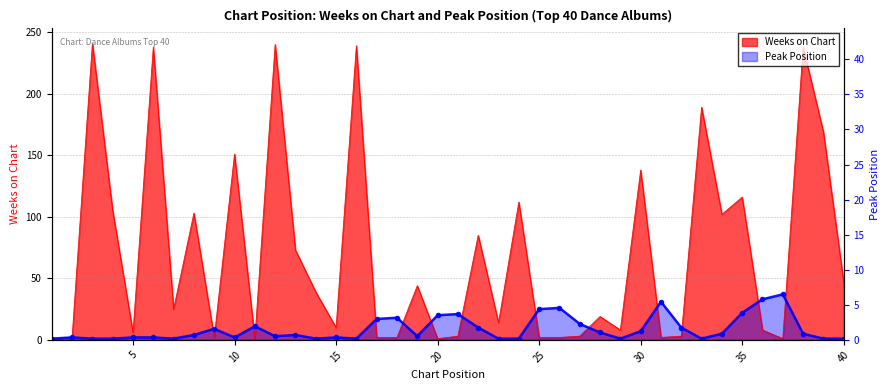

List the labels in order of Peak Position value, largest first.

37, 36, 31, 26, 25, 35, 21, 20, 18, 17, 27, 11, 22, 32, 9, 30, 28, 34, 38, 8, 13, 12, 19, 2, 5, 6, 10, 15, 1, 3, 4, 7, 14, 16, 23, 24, 29, 33, 39, 40